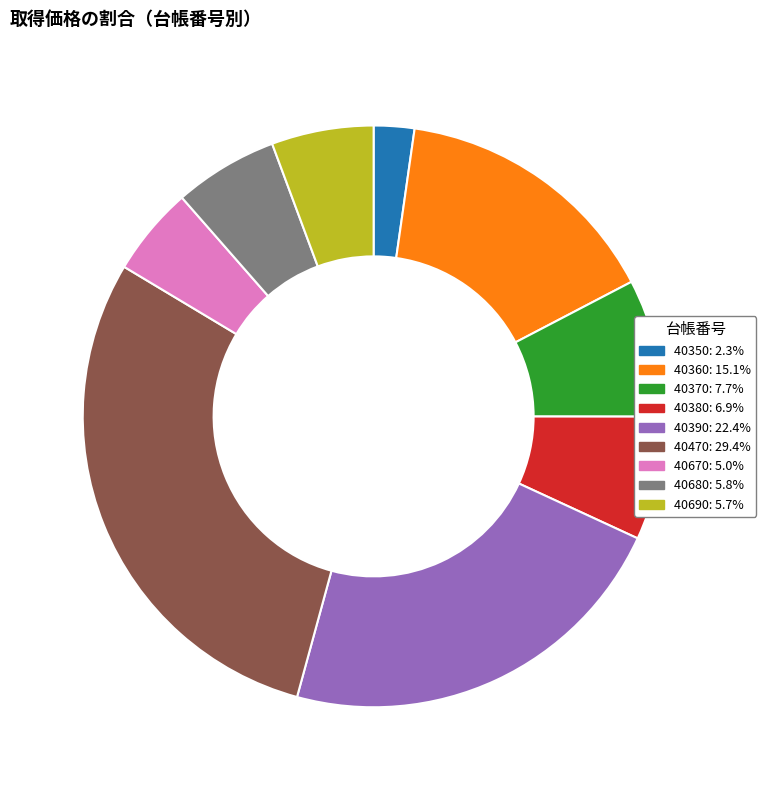

Between 40370 and 40690, which is larger?

40370